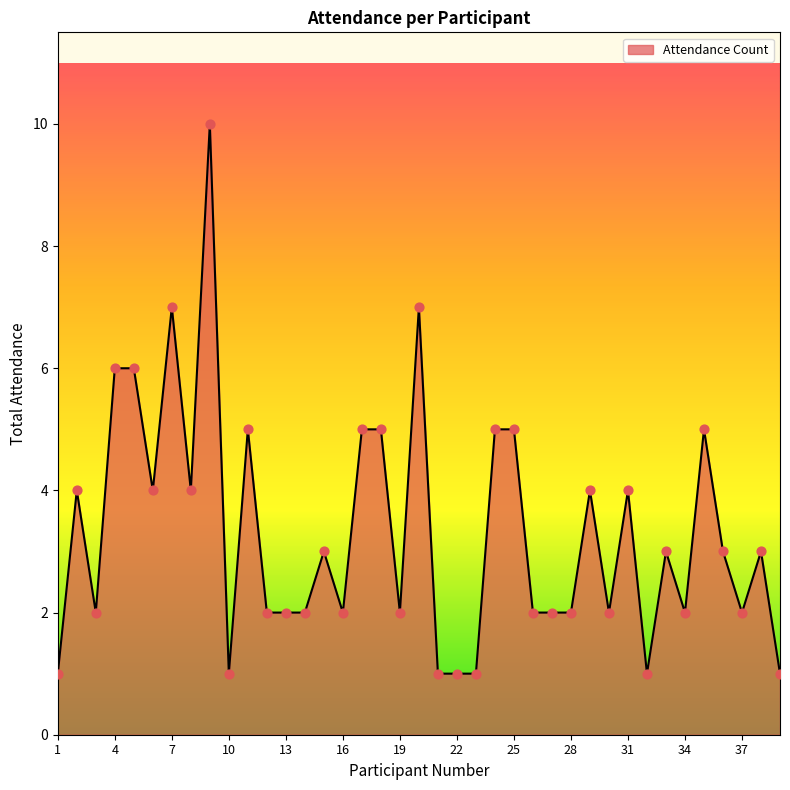

What is the difference between the maximum and minimum values?

9